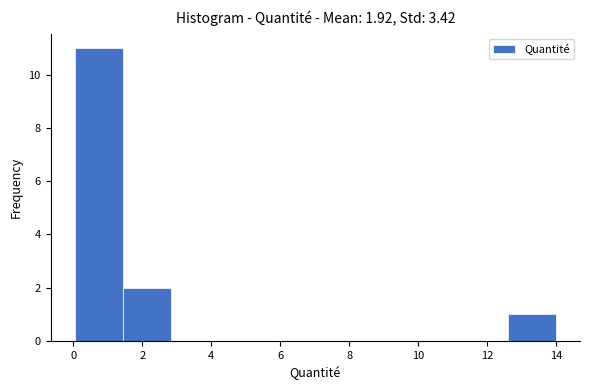

Which range on the x-axis has the tallest bar?

0.0 to 1.4